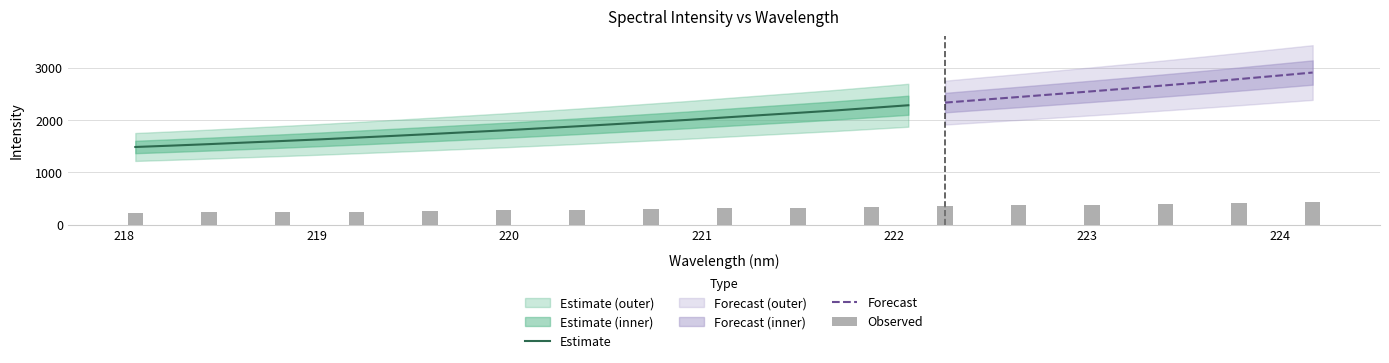

What is the greatest value displayed?

2905.4